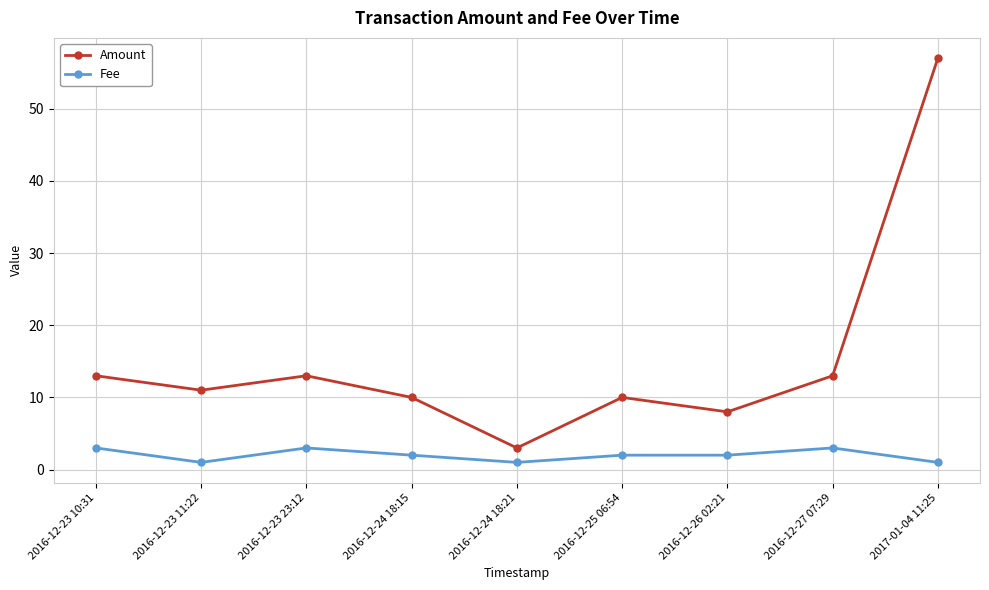

True or false: Amount and Fee intersect in this chart.

False